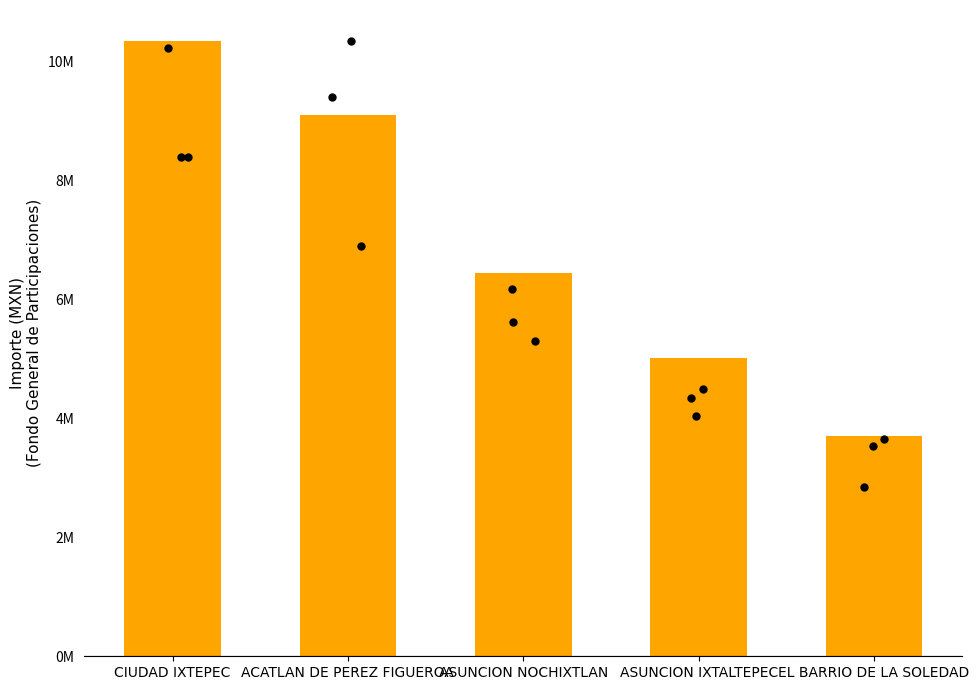

Between ACATLAN DE PEREZ FIGUEROA and EL BARRIO DE LA SOLEDAD, which is larger?

ACATLAN DE PEREZ FIGUEROA